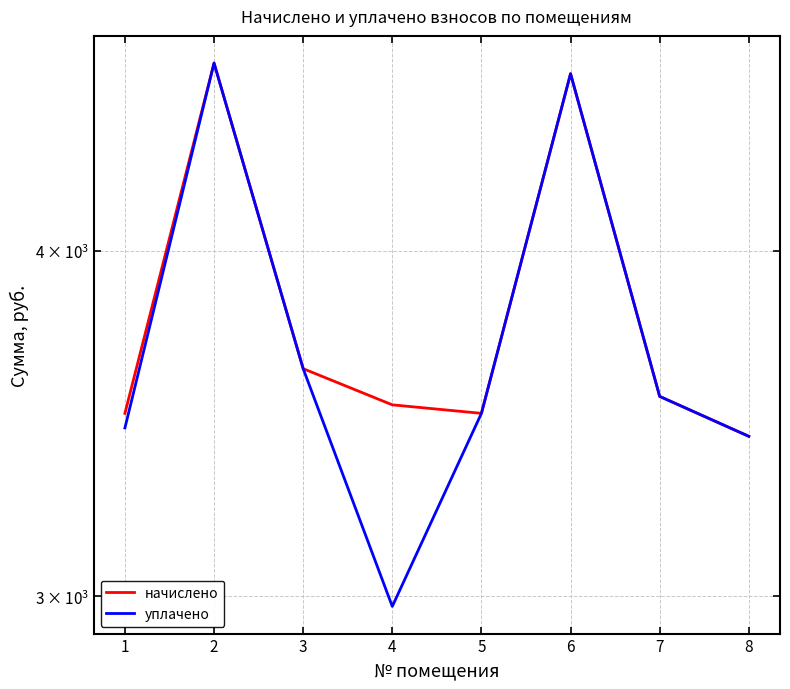

The value of начислено at 3 is 3626.6. True or false?

True